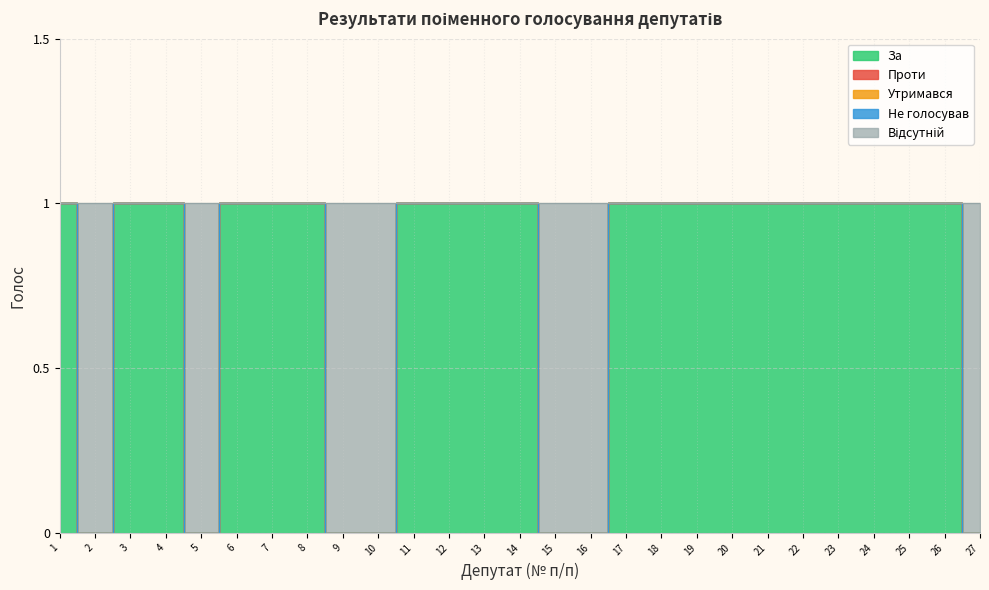

What is the total value across all series at 21?

1